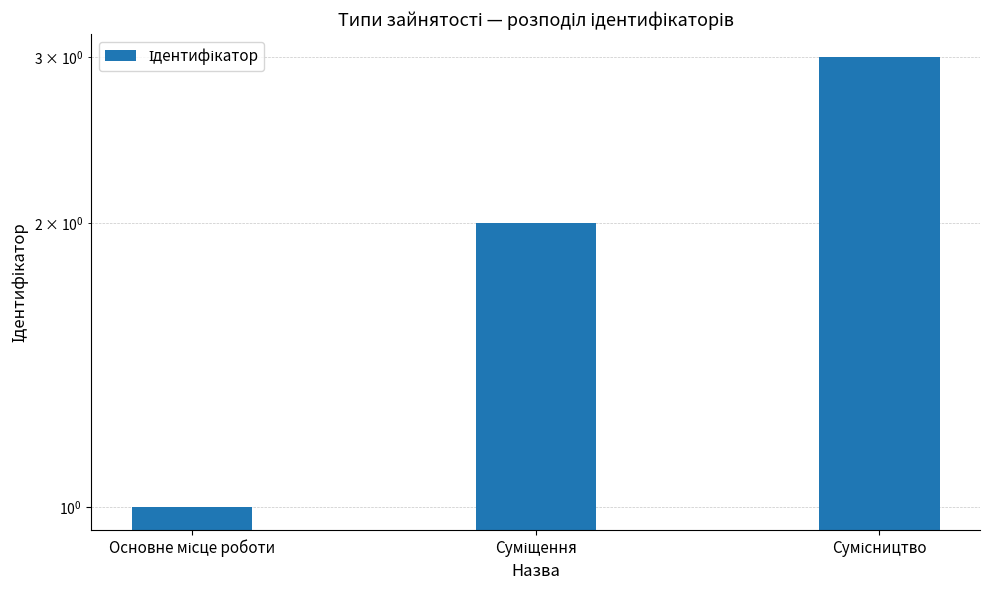

What is the difference between the values at Суміщення and Сумісництво?

1